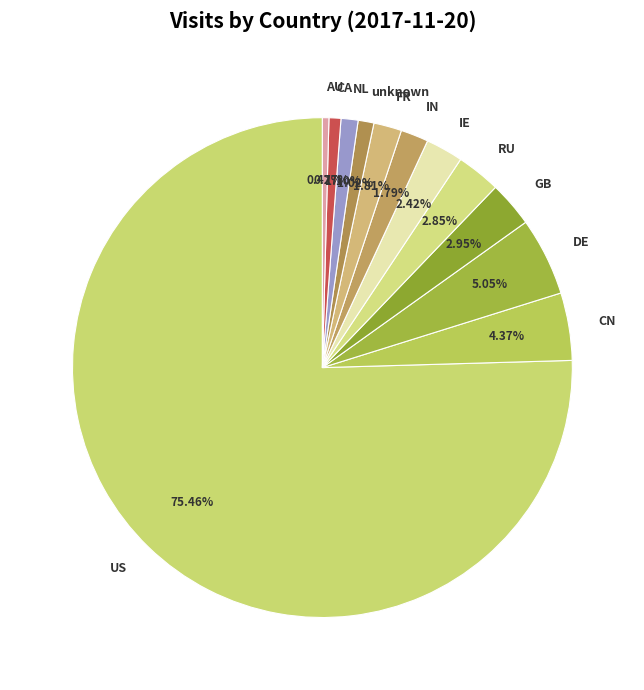

What percentage do NL and IN together represent?

2.9%